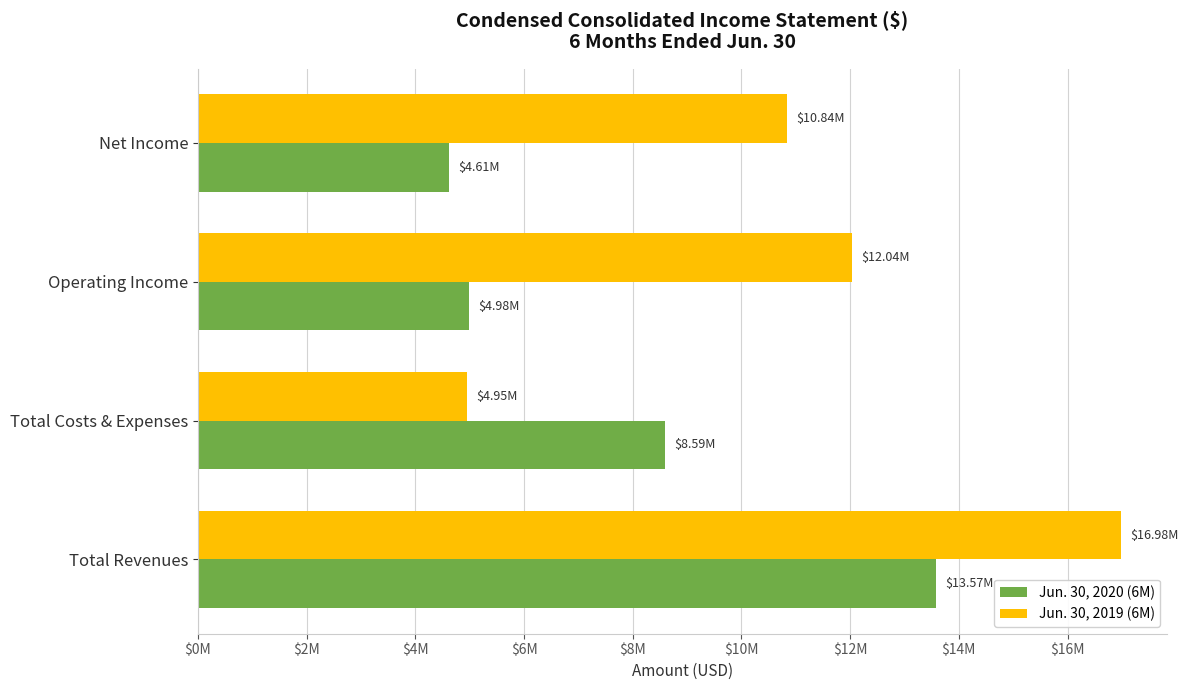

Reading left to right, transcribe all the data shown in this chart.

Jun. 30, 2020 (6M): 13572069	8590383	4981686	4614602
Jun. 30, 2019 (6M): 16982127	4946141	12035986	10843055